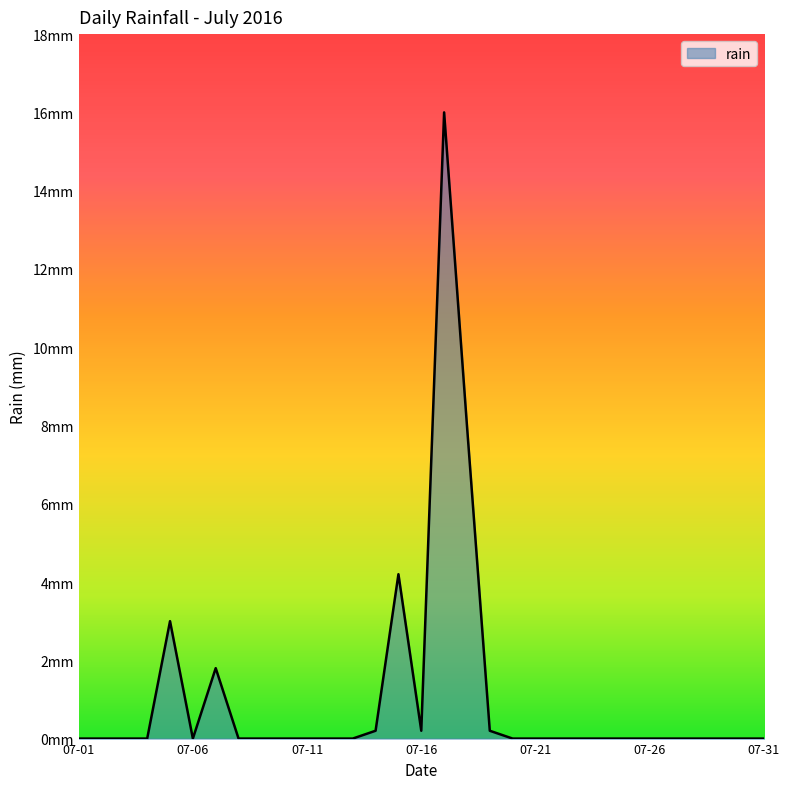

Does the chart have visible grid lines?

No